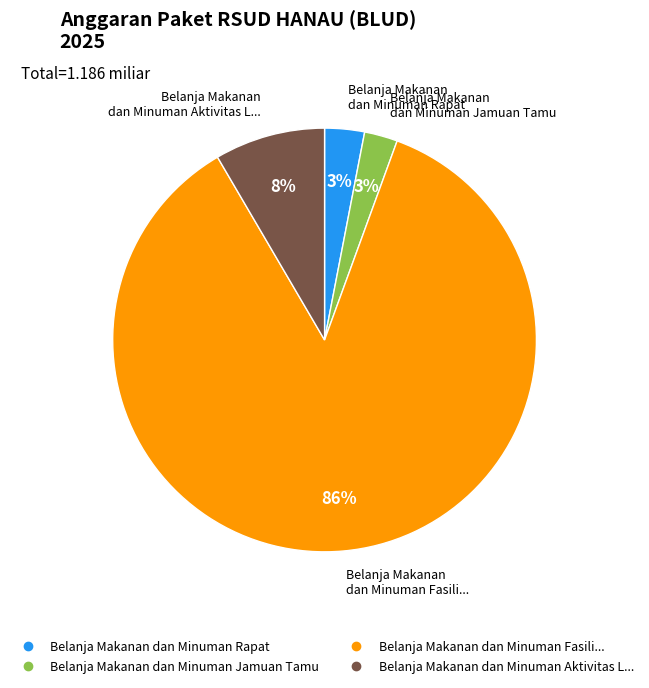

Is there a majority slice in this chart?

Yes